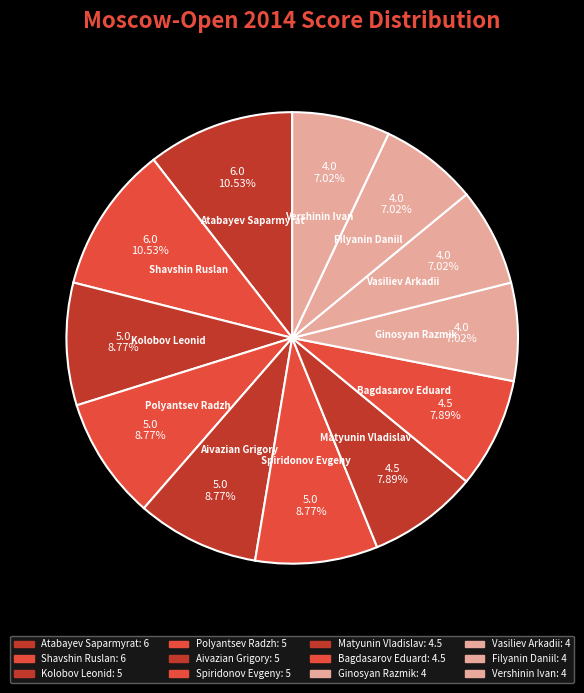

Is the sum of Kolobov Leonid and Filyanin Daniil greater than half?

No